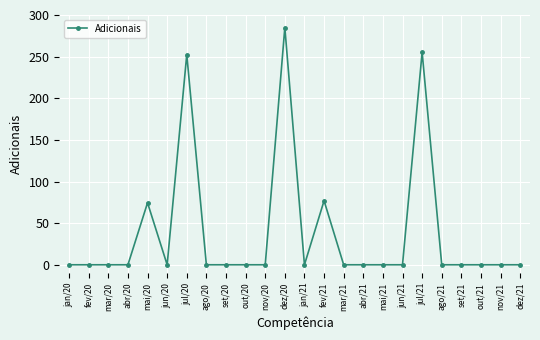

What is the label of the 12th point from the left?

dez/20